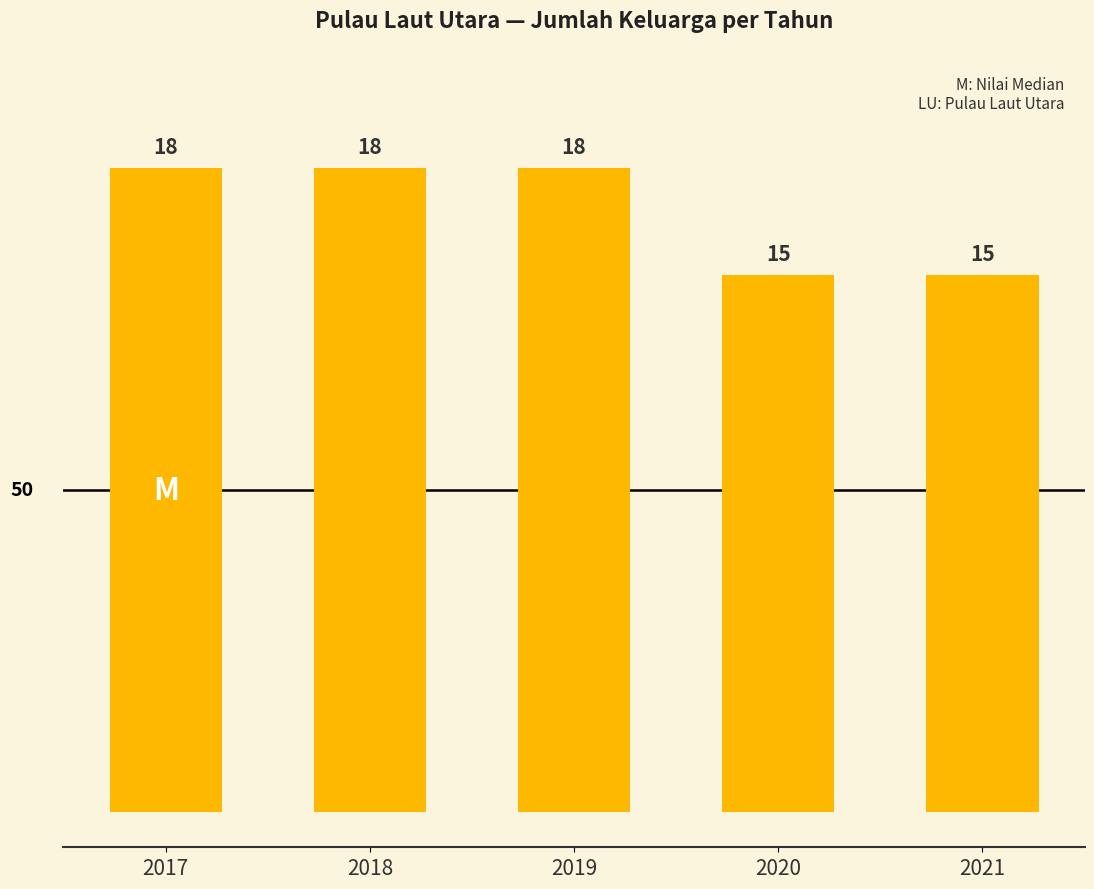

Are the bars horizontal?

No